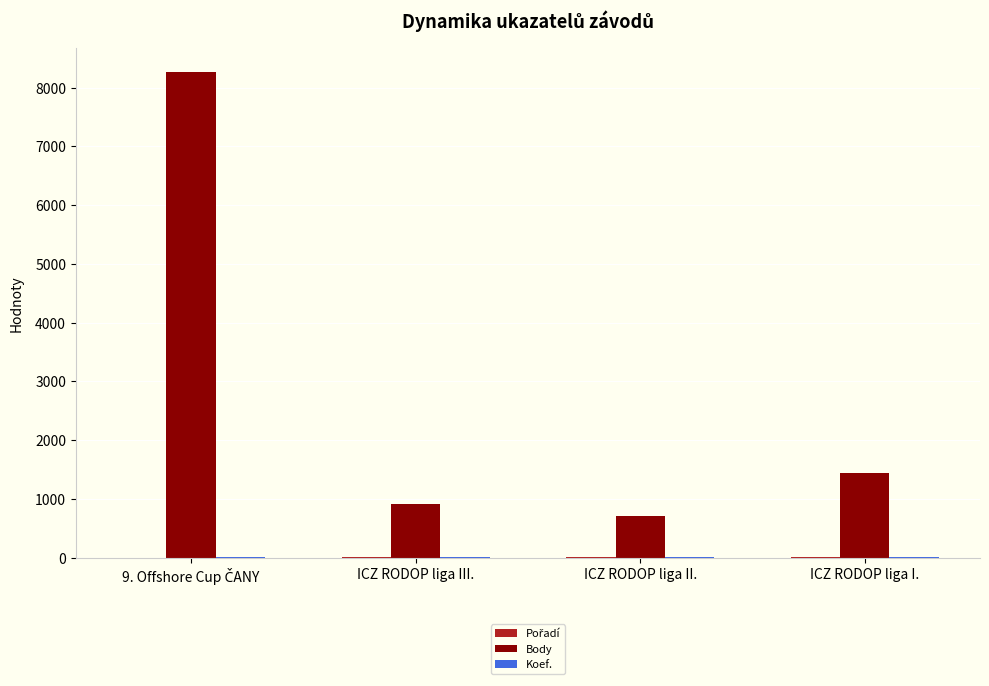

Which series has the largest total across all categories?

Body